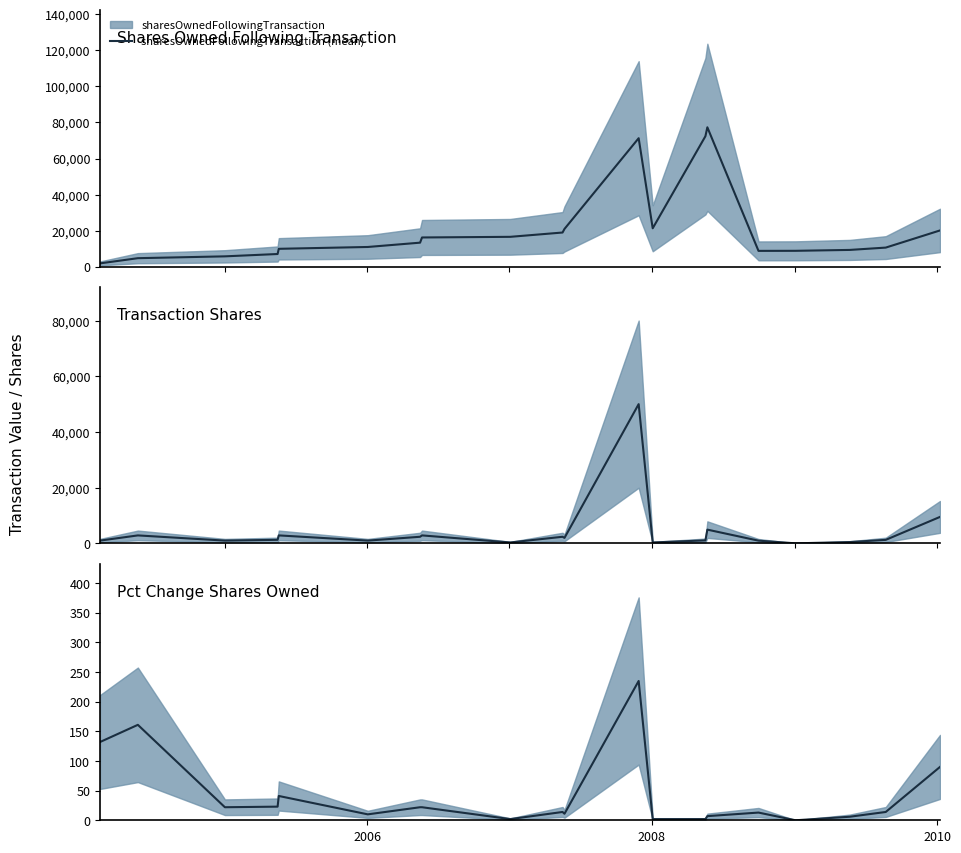

How many lines are shown in the chart?

3